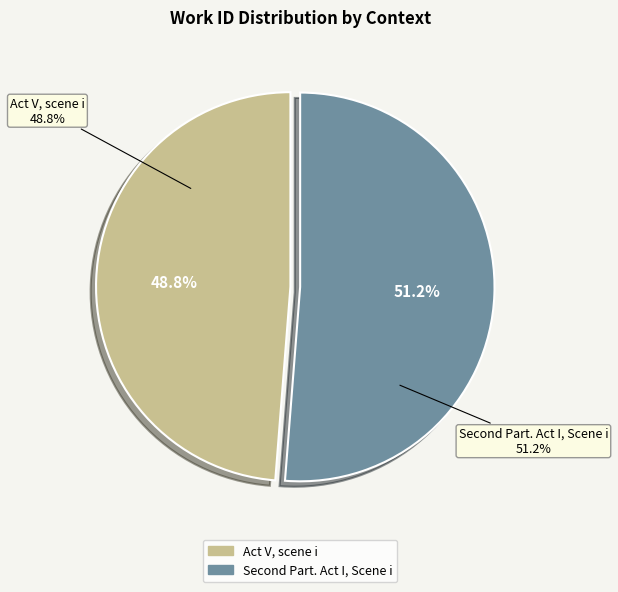

How many slices are in this pie chart?

2